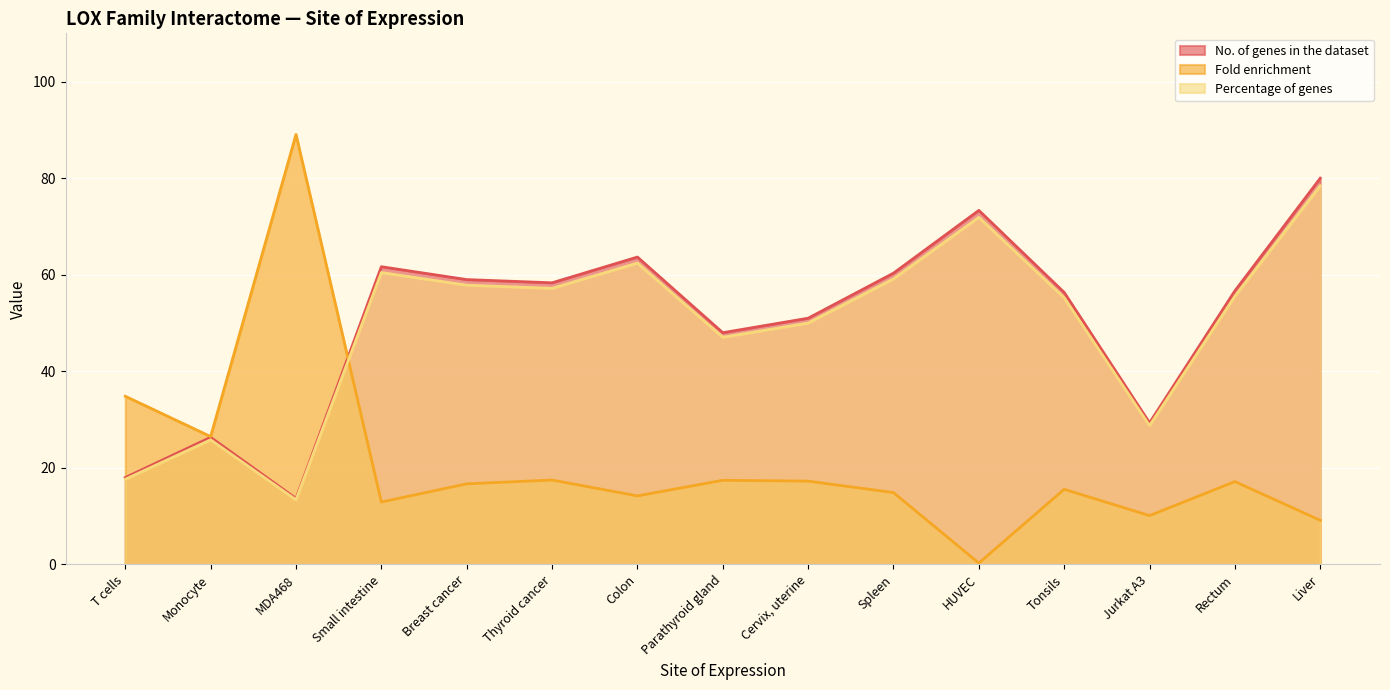

Between Monocyte and Parathyroid gland, which series saw the biggest shift?

No. of genes in the dataset